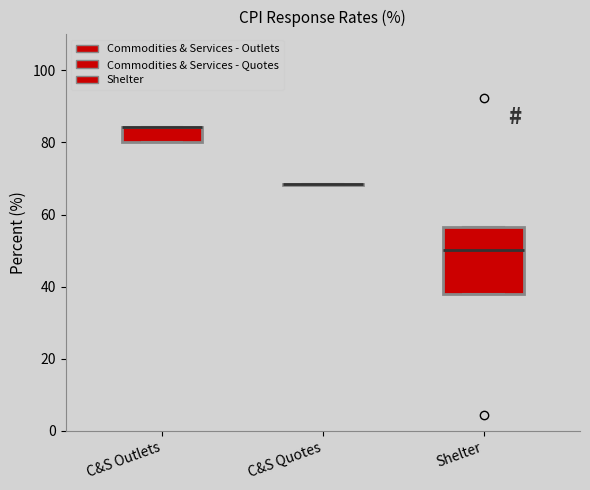

Reading left to right, read every box against the y-axis: the position of its median line, the range the box covers, and the ends of its whiskers. The values are not printed on the chart, so give them approximately, as read against the axis.

C&S Outlets: median 84 (drawn on the box's upper edge), box 80 to 84, whiskers 80 to 84
C&S Quotes: box collapsed to a line at 68, whiskers 68 to 68
Shelter: median 50, box 38 to 56, whiskers 38 to 56